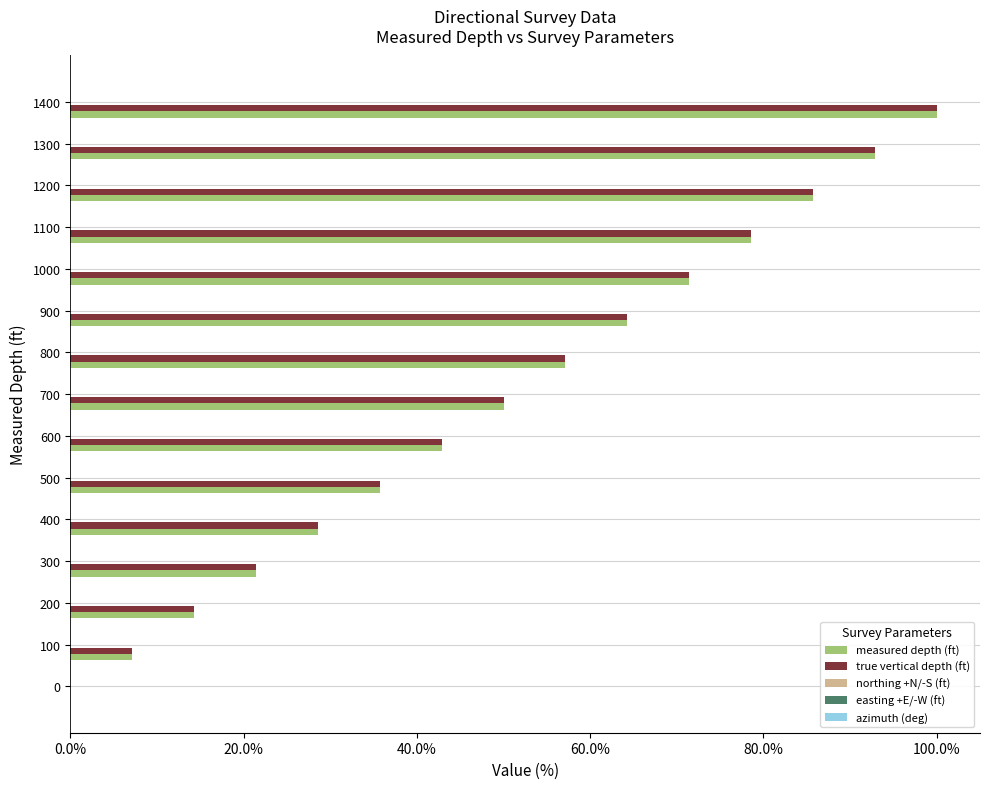

What is the total value across all series at 600?

85.7